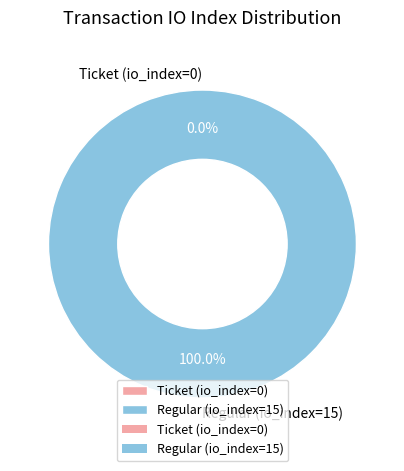

Count the number of slices in the pie.

2